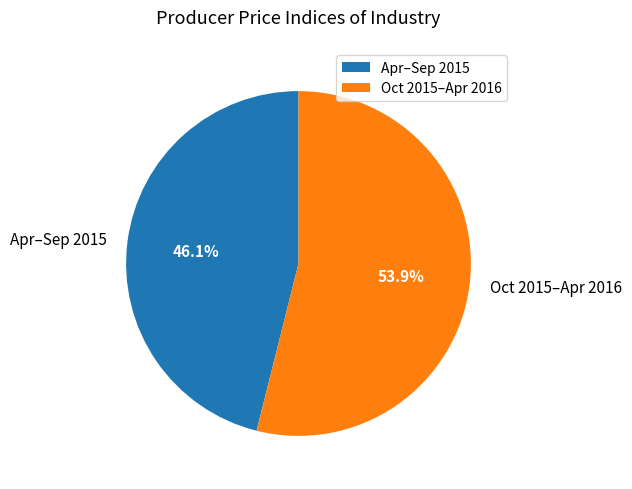

How many segments does this pie chart have?

2